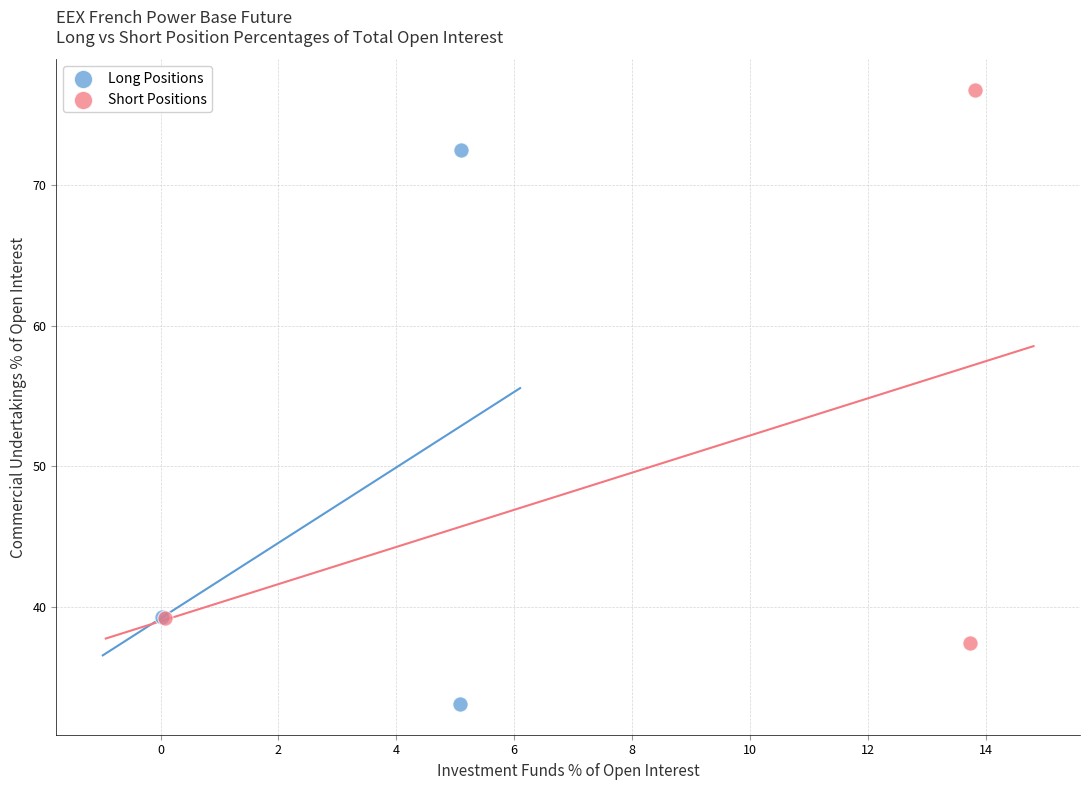

Which series reaches the maximum Y coordinate?

Short Positions